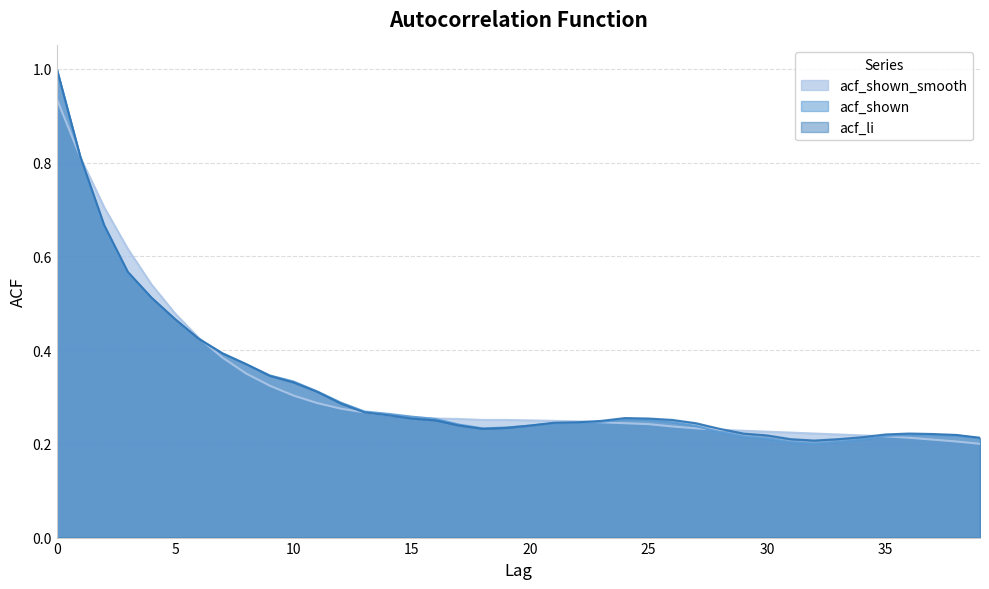

What is the maximum value for acf_li?

1.0